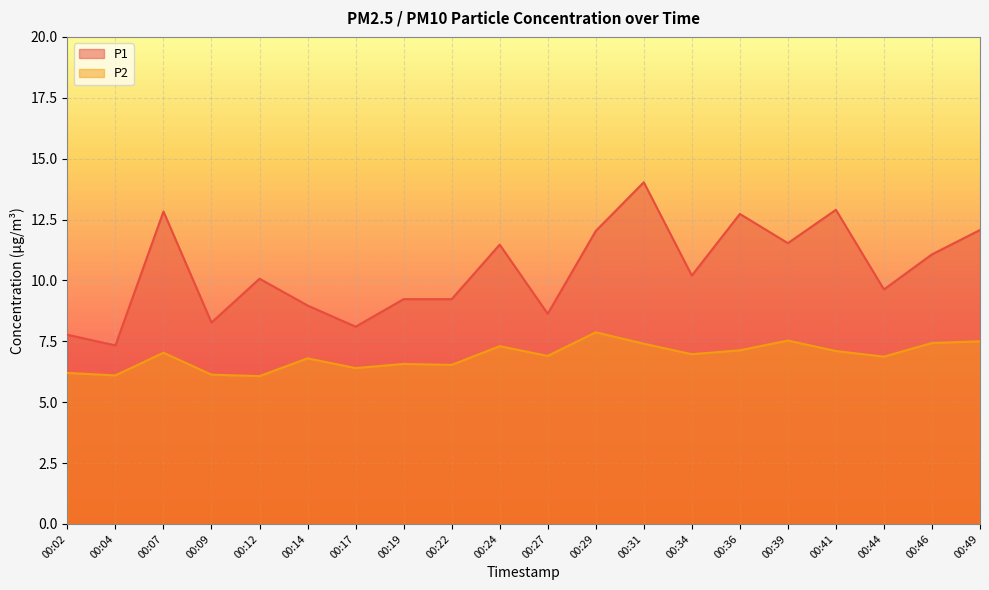

What is the difference between the maximum and second lowest values in the P2 series?

1.8